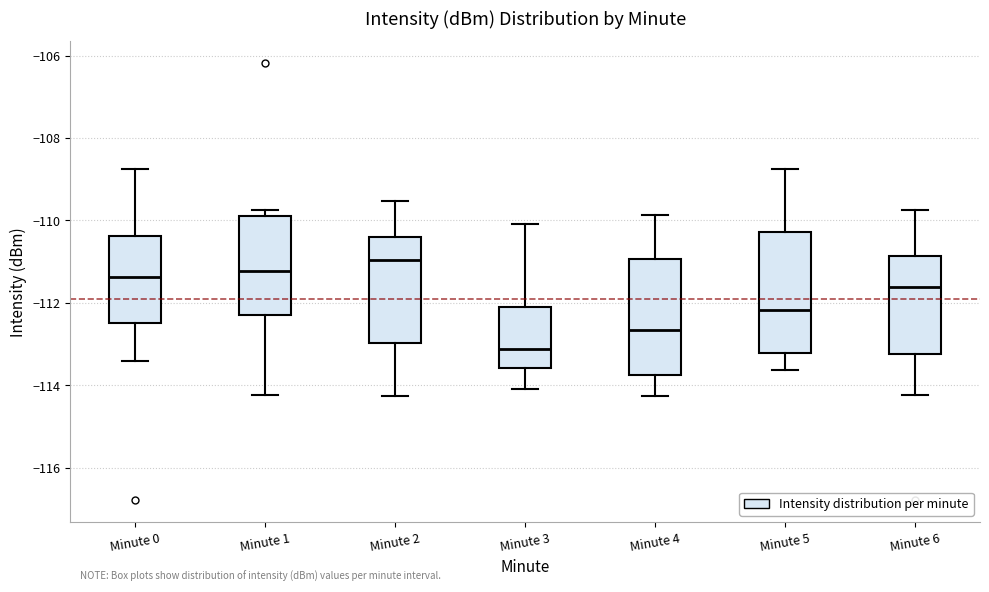

Reading left to right, transcribe this box plot: for each box, give where its median line is, the range the box spans, and where its two whiskers end, as read against the y-axis. The values are not printed on the chart, so give them approximately, as read against the axis.

Minute 0: median -111.4, box -112.4 to -110.4, whiskers -113.4 to -108.8
Minute 1: median -111.2, box -112.2 to -109.8, whiskers -114.2 to -109.8 (just above the box's upper edge)
Minute 2: median -111.0, box -113.0 to -110.4, whiskers -114.2 to -109.6
Minute 3: median -113.2, box -113.6 to -112.0, whiskers -114.0 to -110.0
Minute 4: median -112.6, box -113.8 to -111.0, whiskers -114.2 to -109.8
Minute 5: median -112.2, box -113.2 to -110.2, whiskers -113.6 to -108.8
Minute 6: median -111.6, box -113.2 to -110.8, whiskers -114.2 to -109.8